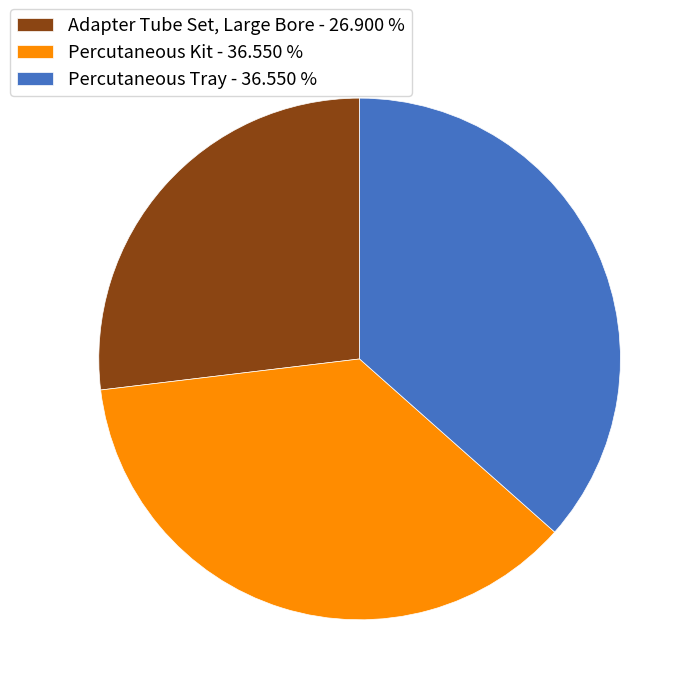

Is there a majority slice in this chart?

No